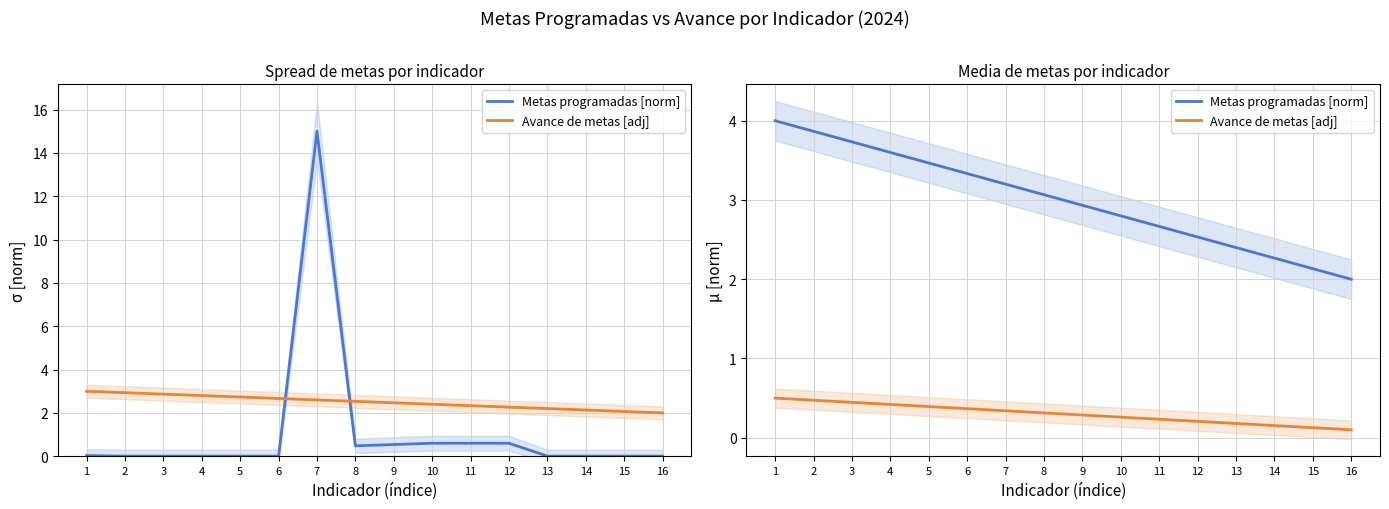

Which series changed the most between 9 and 15?

Metas programadas [norm]